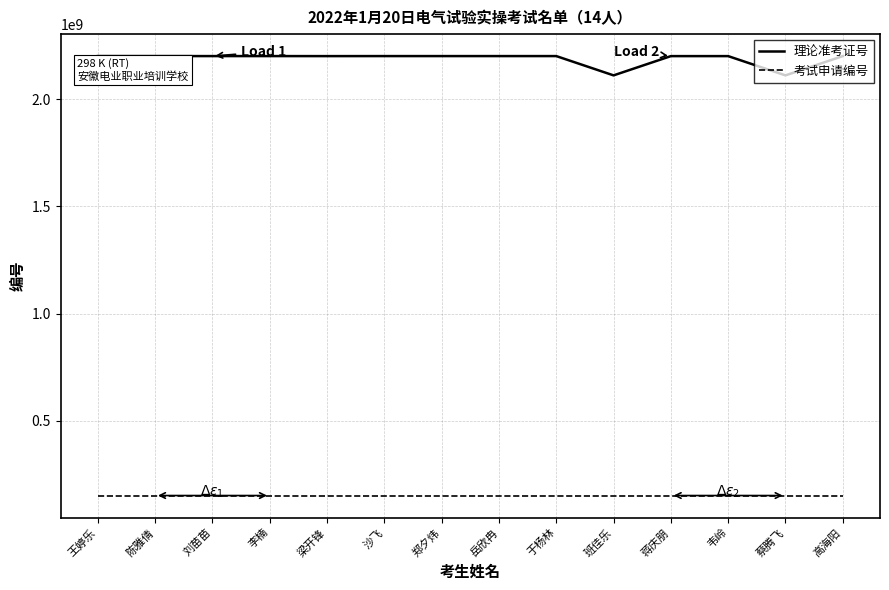

Which series has the widest spread of values?

理论准考证号